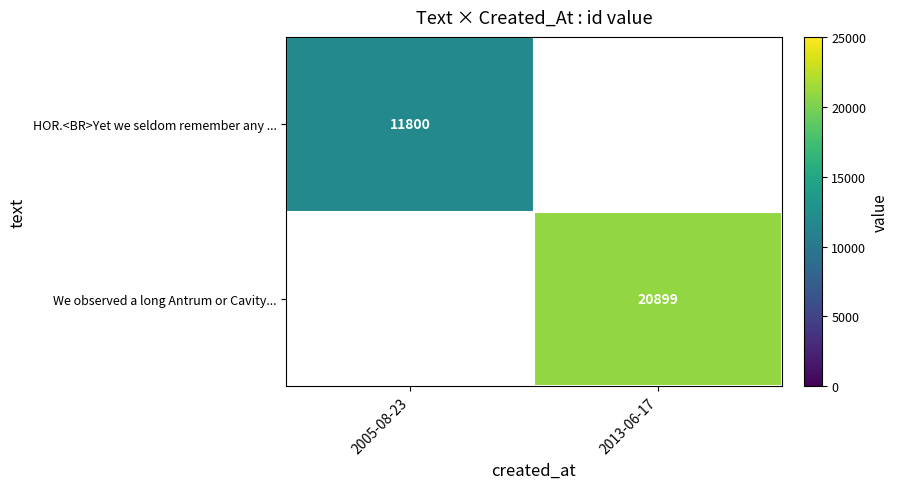

True or false: row_0 has a value of 11800.0 at 2005-08-23.

True